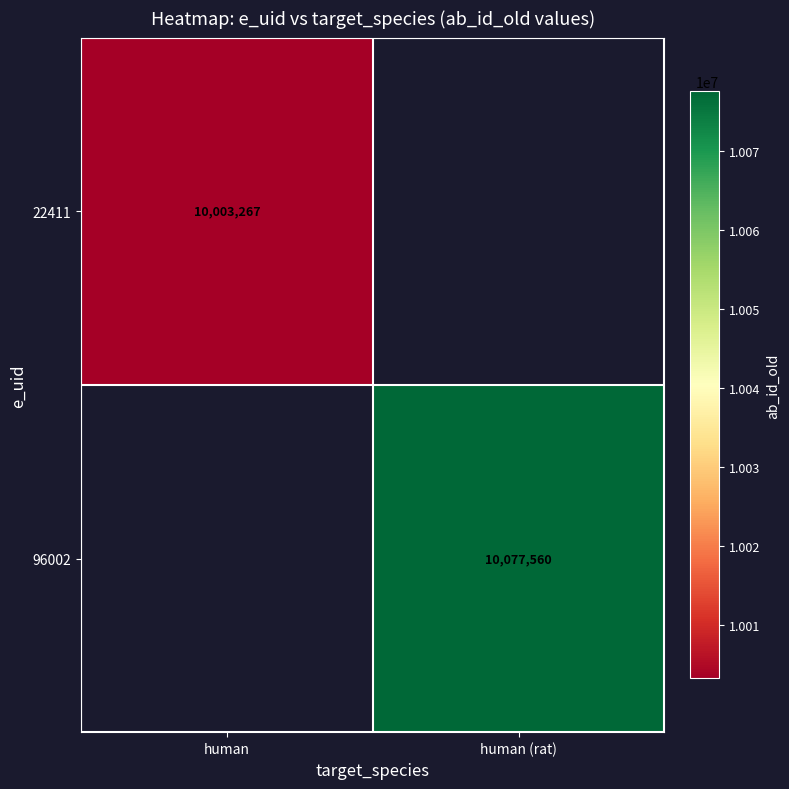

Is the value of 96002 at human (rat) greater than the value of 22411 at human?

Yes